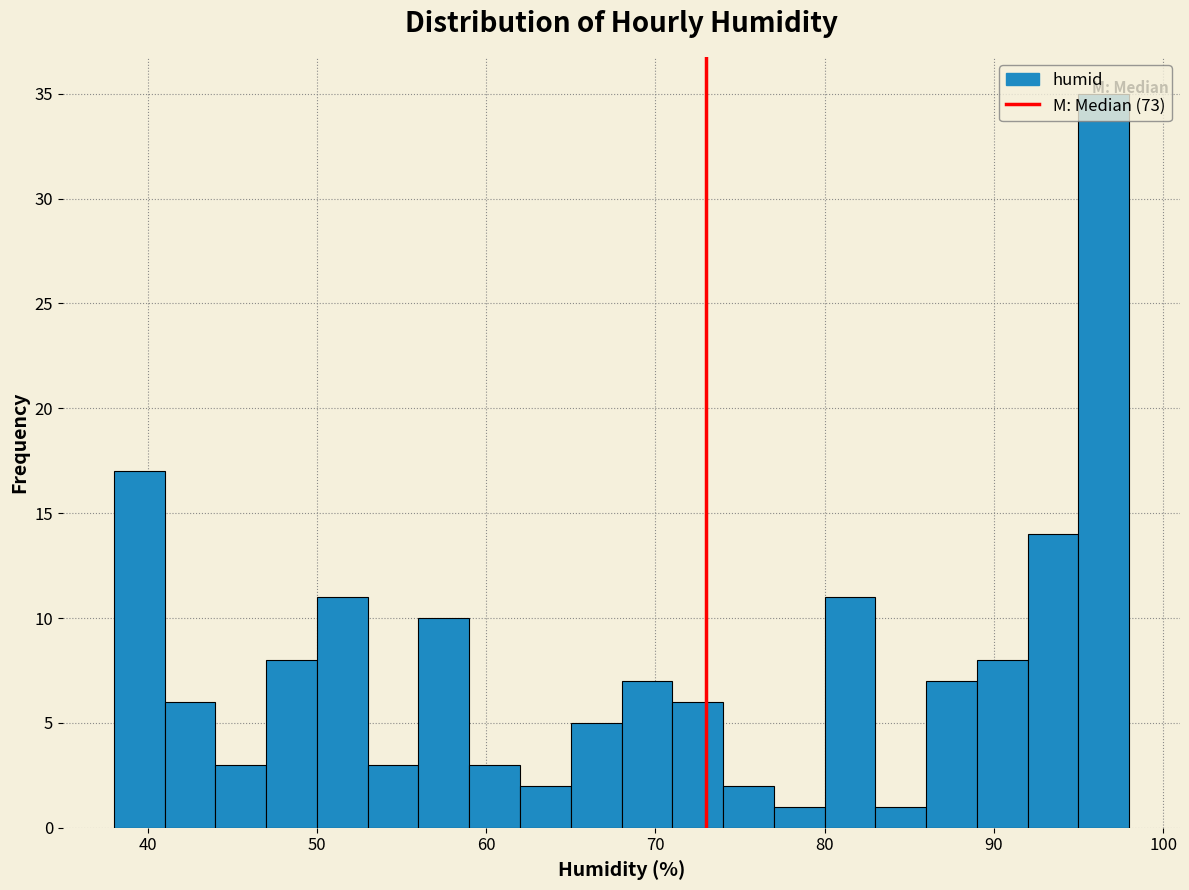

Around what value on the x-axis is the tallest bar? Give the approximate position of its centre, as read against the axis.

97